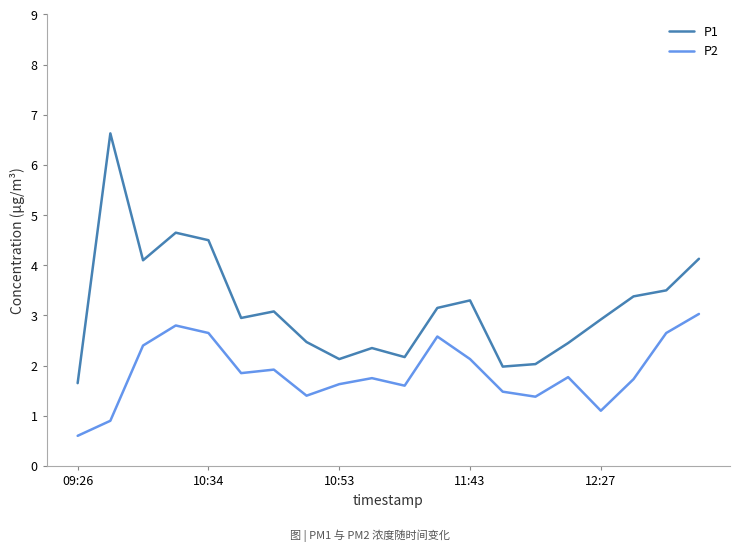

Which series has the widest spread of values?

P1